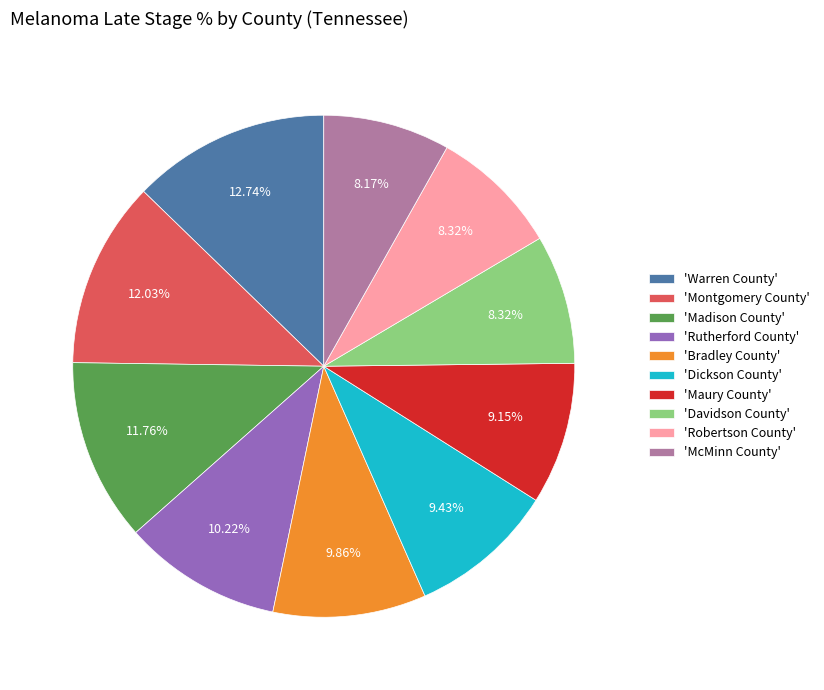

Does 'Maury County' account for over 50% of the chart?

No